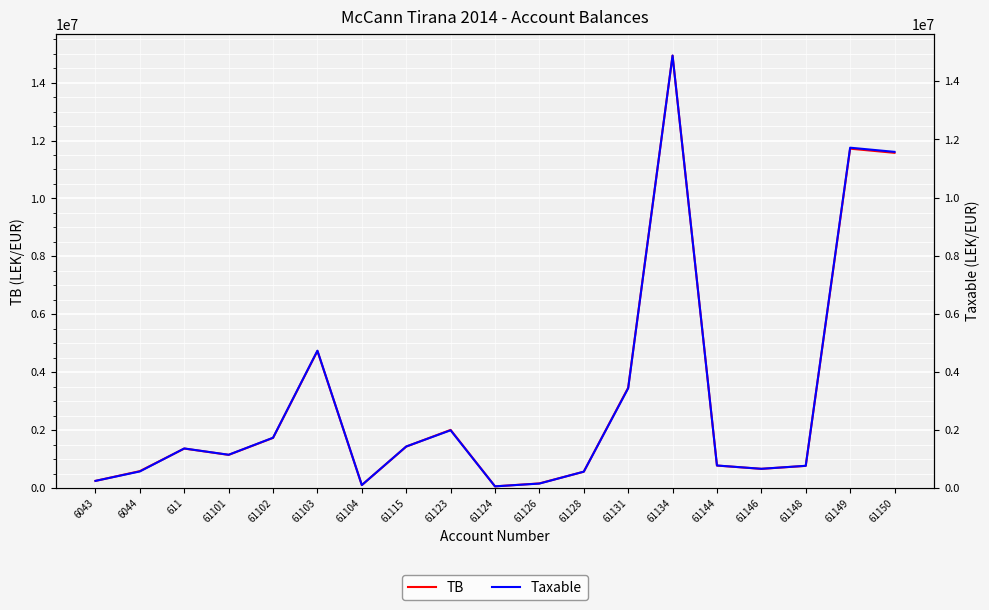

Is this an area chart (filled region under the line)?

No